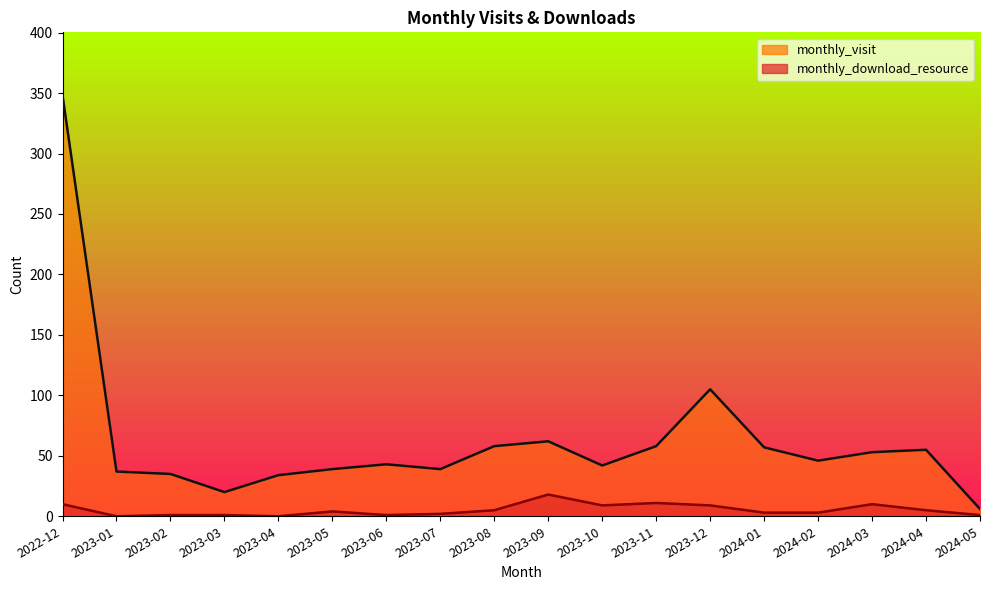

True or false: monthly_download_resource and monthly_visit cross at least once.

False